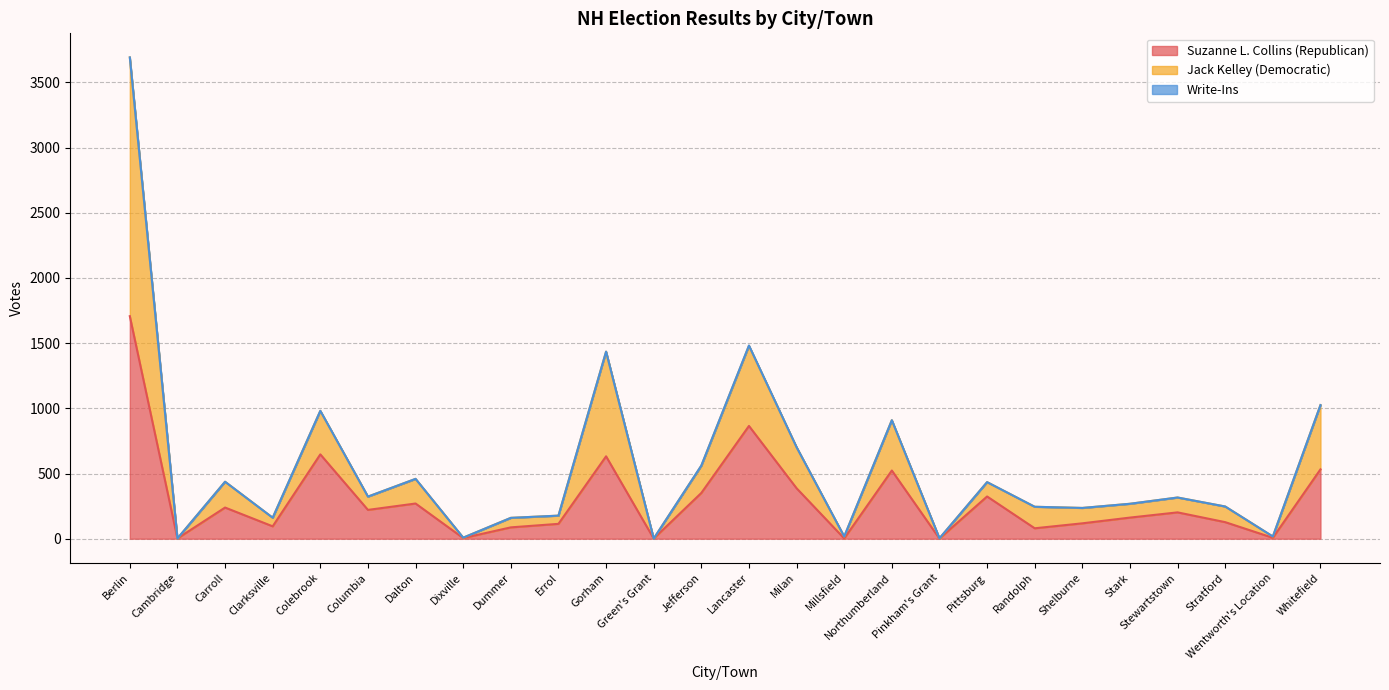

The Jack Kelley (Democratic) series shows 2 at Cambridge. True or false?

True